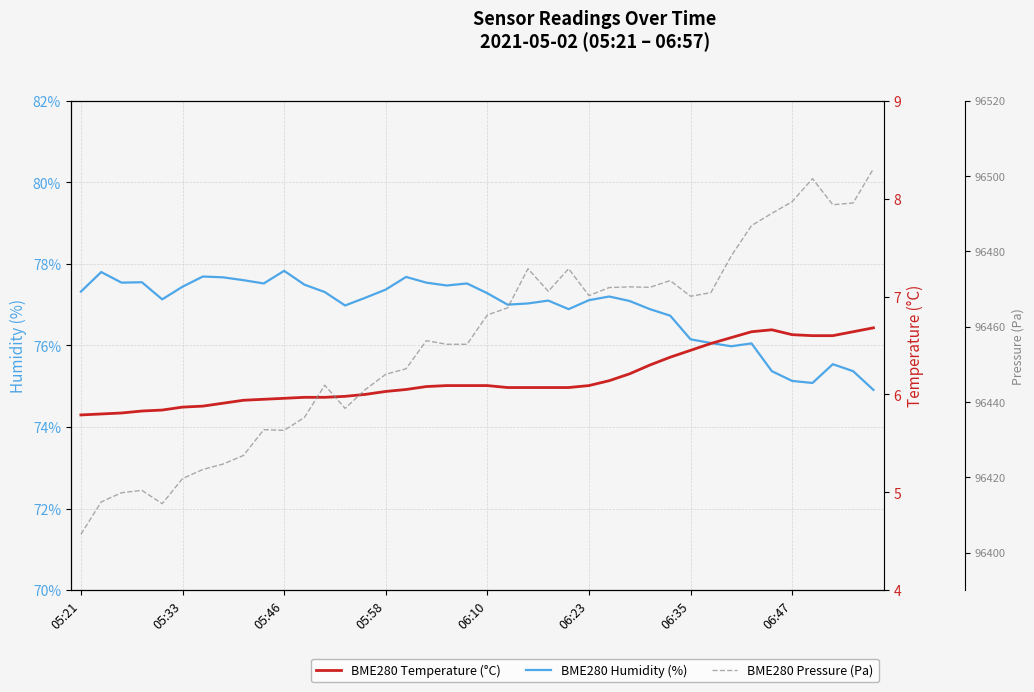

Count the number of data series in this chart.

3